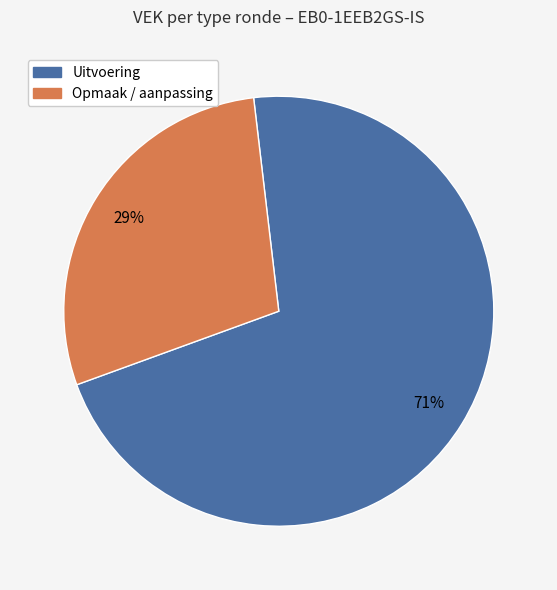

Does Uitvoering represent more than half of the total?

Yes